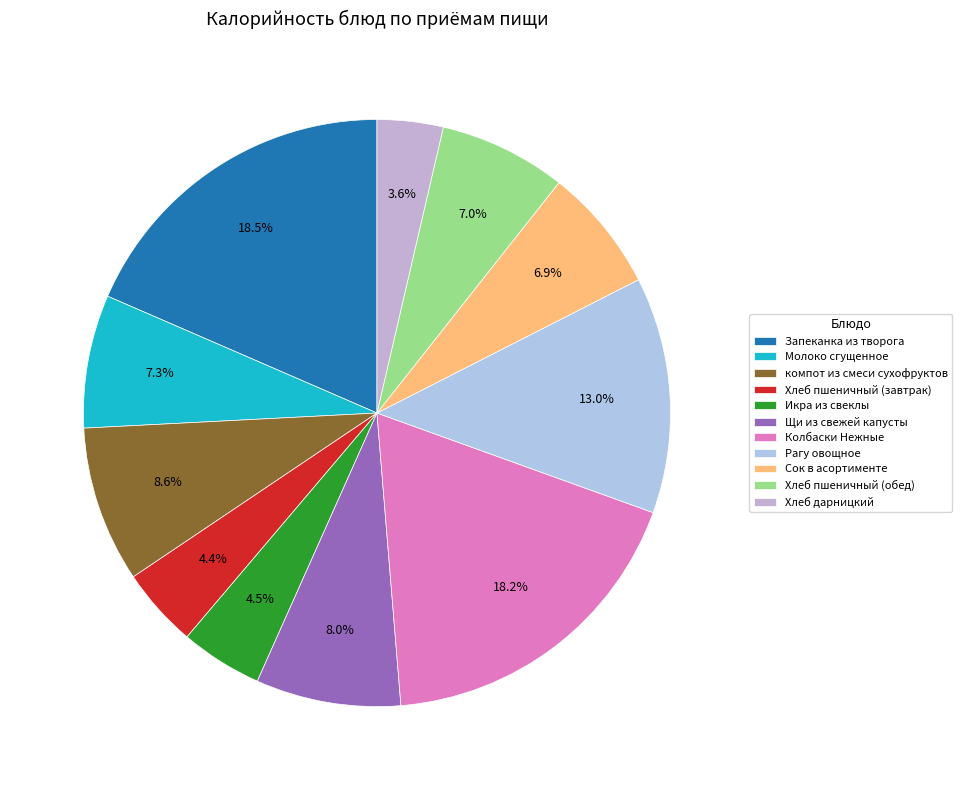

Is Молоко сгущенное the majority of the pie?

No